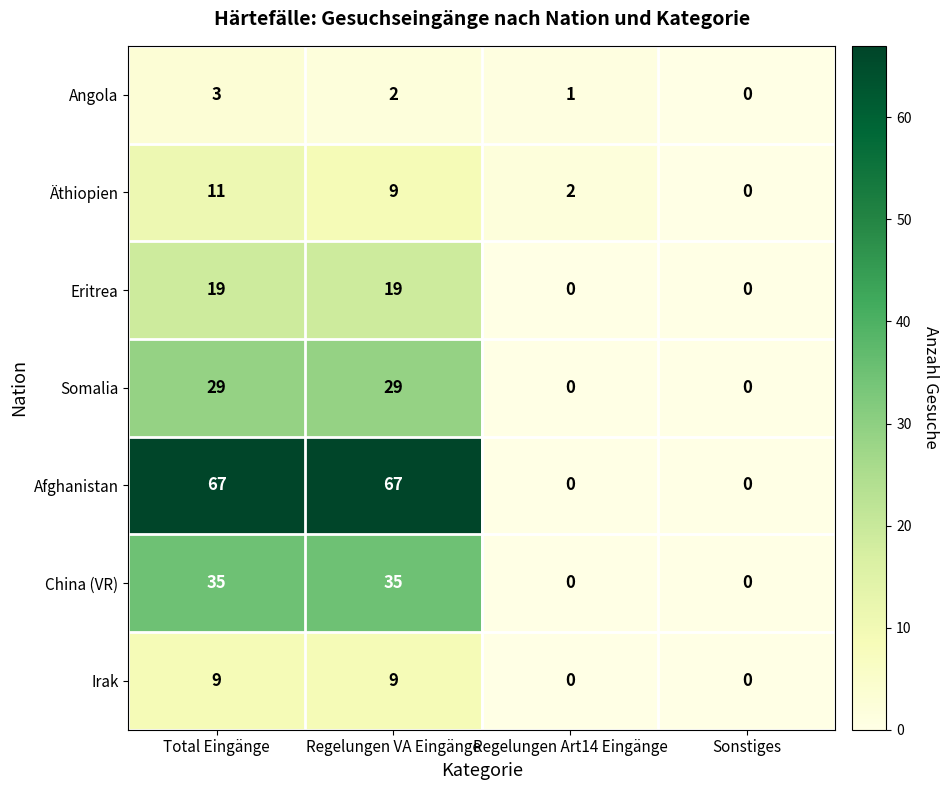

What is the maximum value shown in the chart?

67